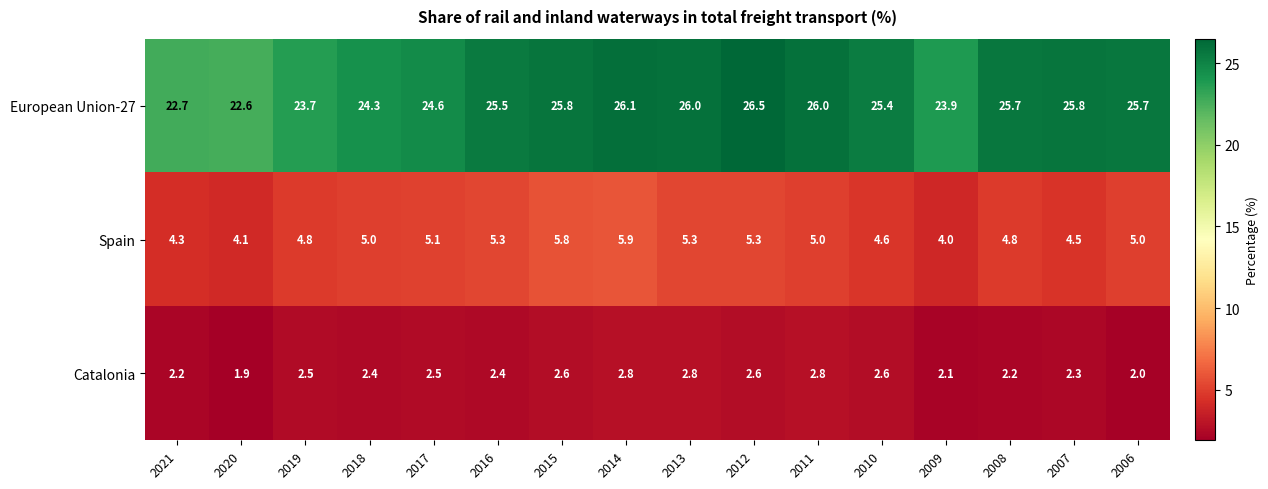

Which series changed the most between 2013 and 2012?

European Union-27